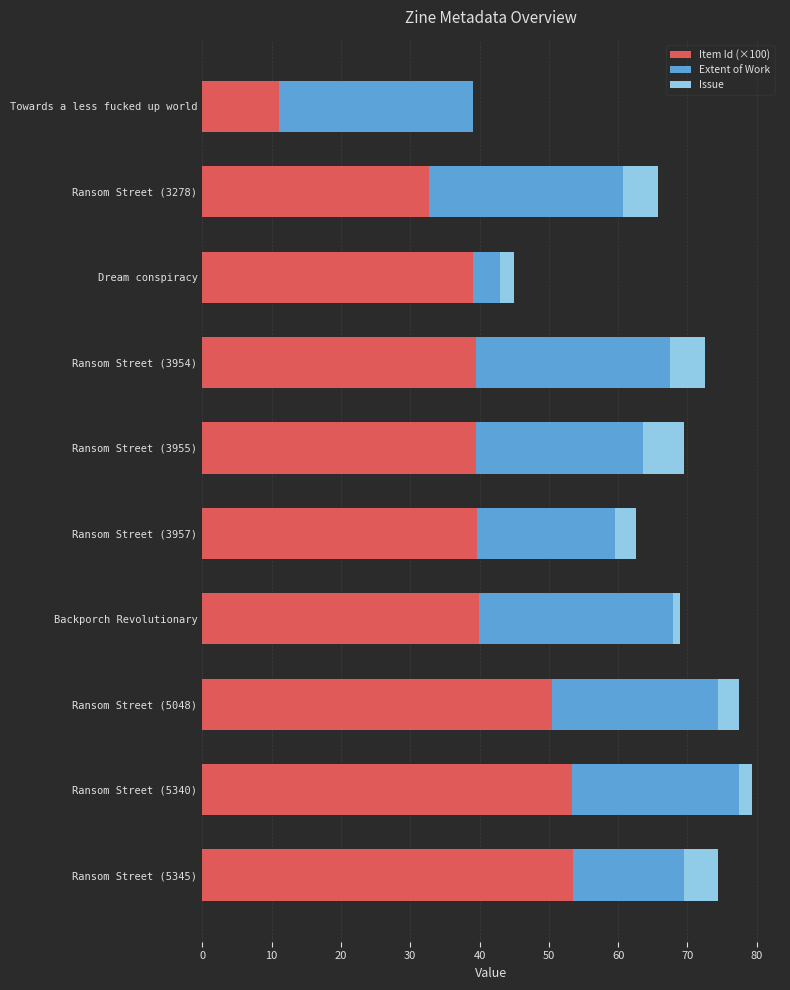

The Item Id (×100) series shows 11.1 at Towards a less fucked up world. True or false?

True